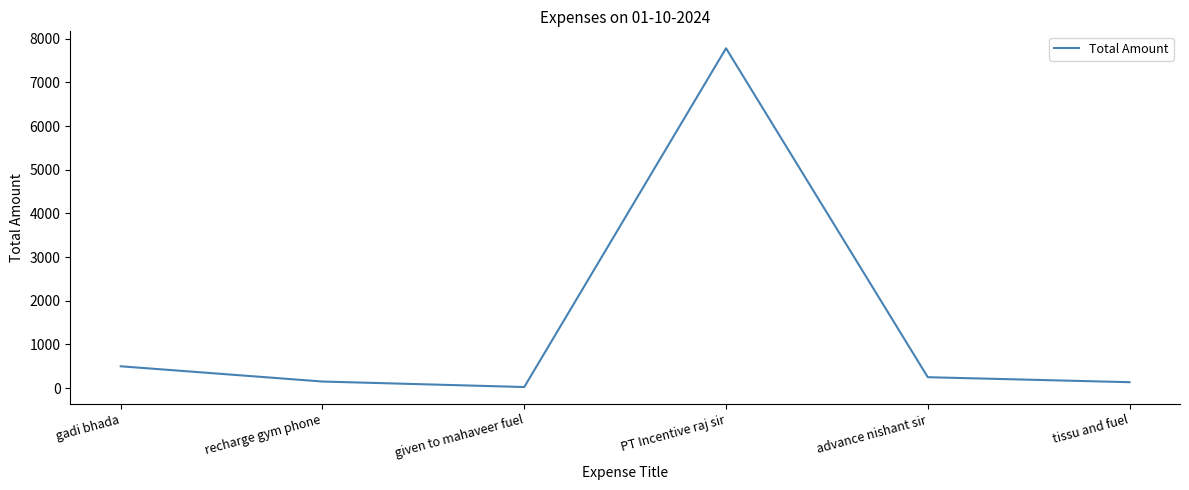

What is the smallest value displayed?

25